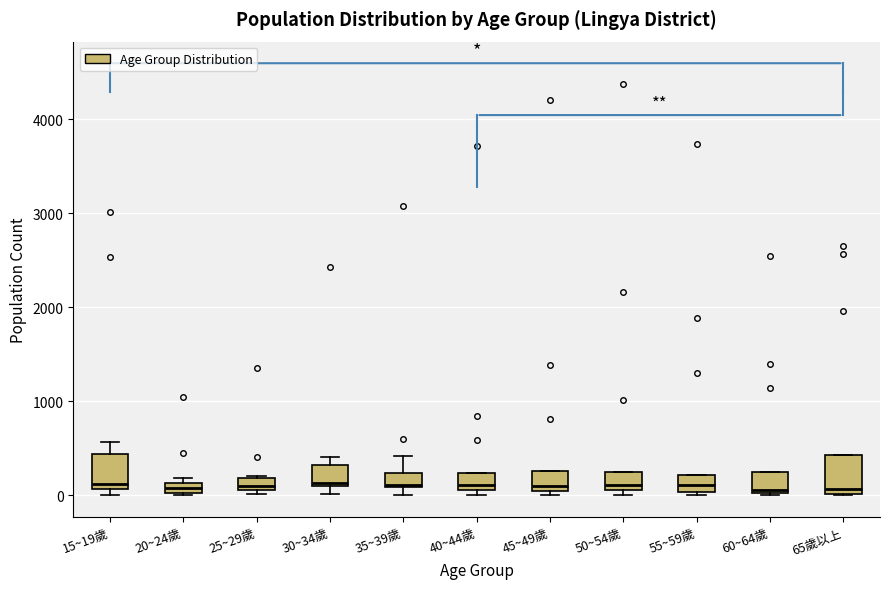

Where is the lower edge of the box for 20~24歲 on the y-axis? The values are not printed on the chart, so give them approximately, as read against the axis.

0